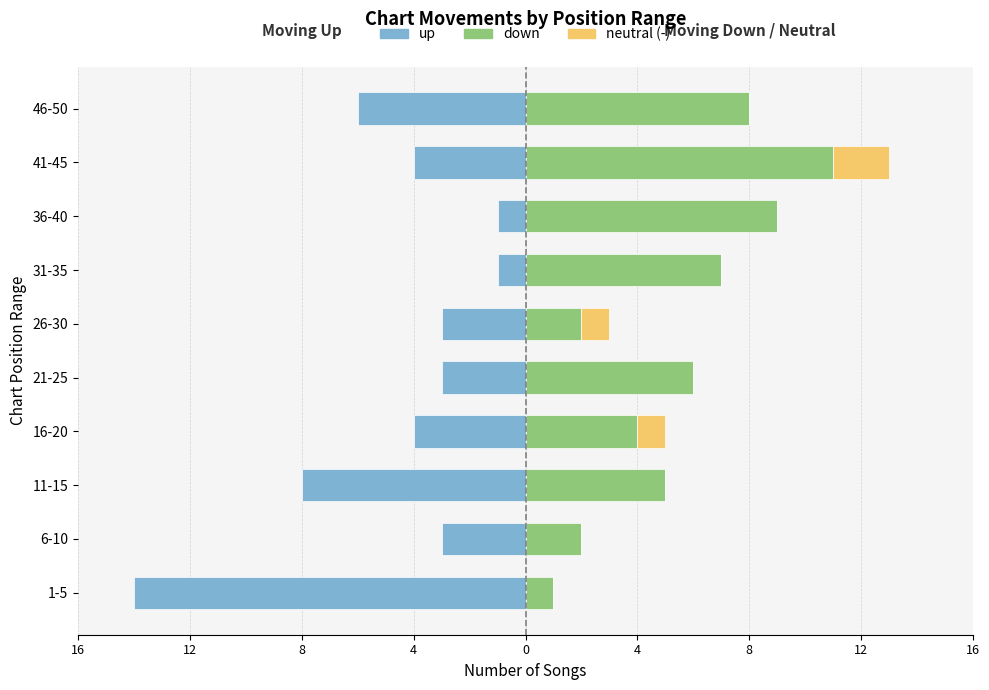

Which has a higher value, 1-5 or 26-30?

26-30